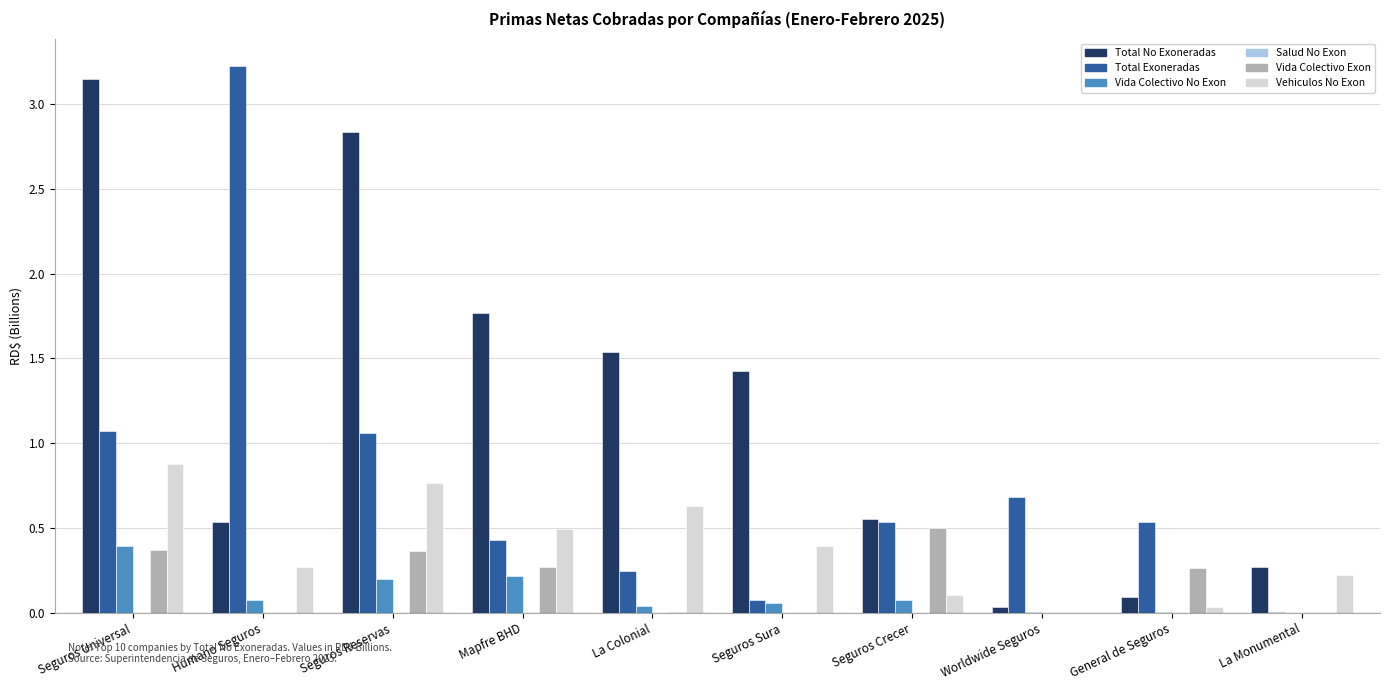

What is the sum of all Vida Colectivo Exon values?

1.8